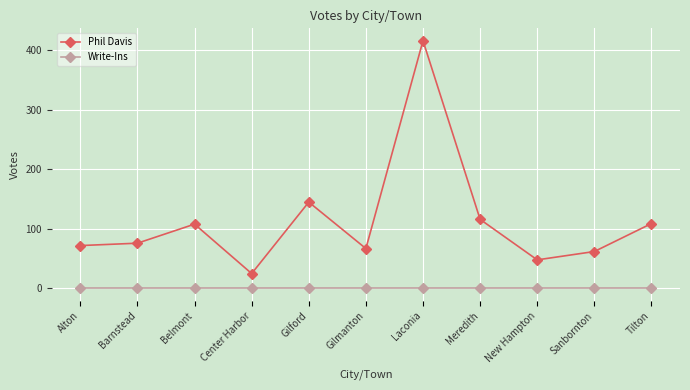

What is the label of the 10th point from the left?

Sanbornton